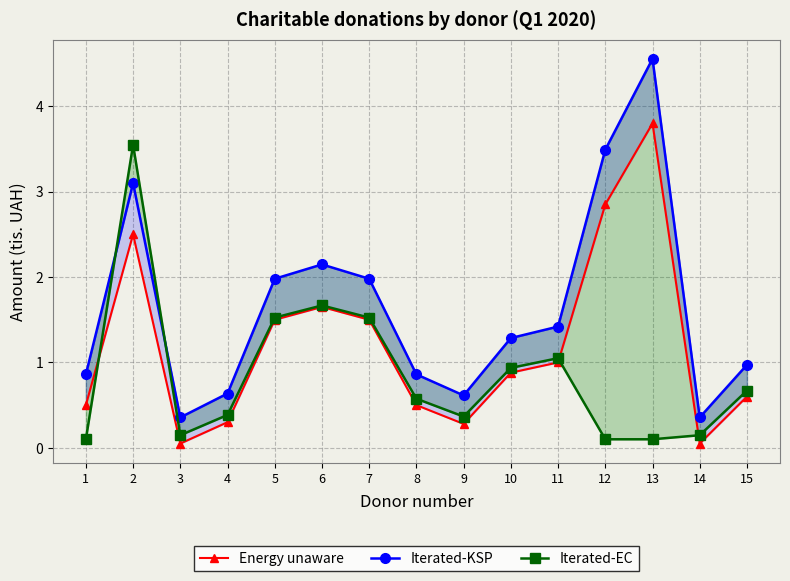

What is the difference between the maximum and minimum values in the Iterated-EC series?

3.4